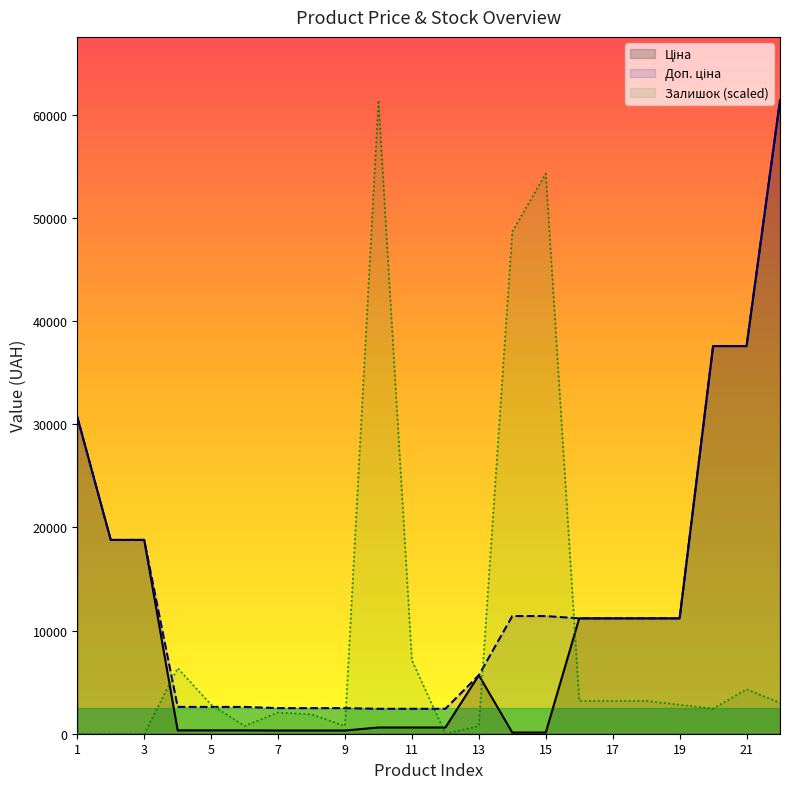

At 1, list the series in order from largest to smallest.

Ціна, Доп. ціна, Залишок